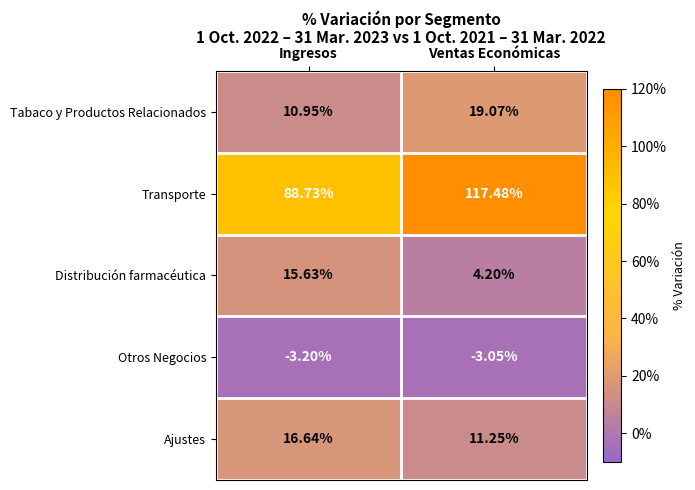

At which label does Otros Negocios reach its peak?

Ventas Económicas